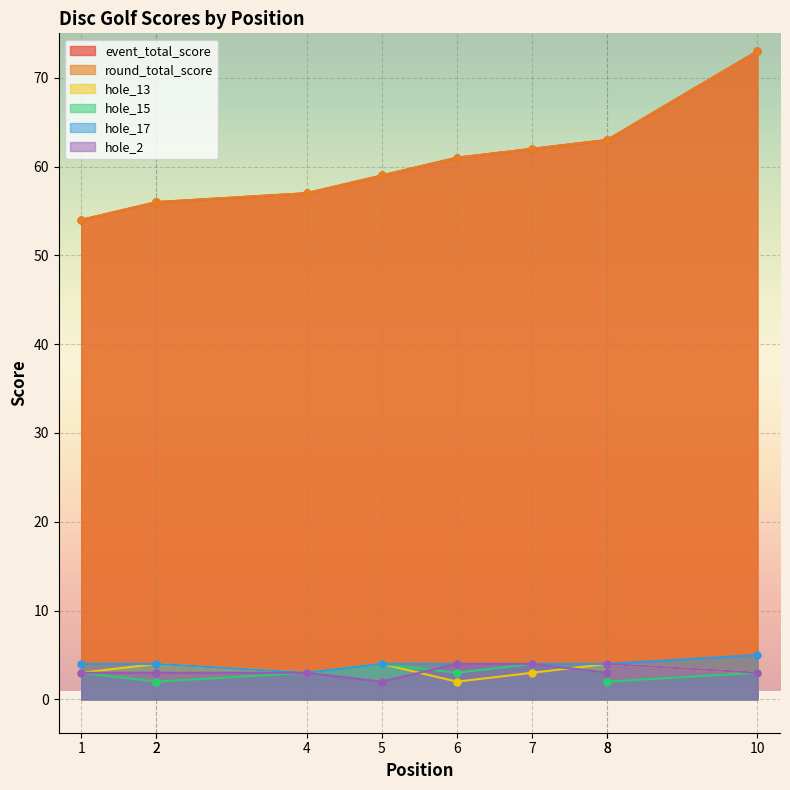

What is the value of the hole_13 point at the 8th from the left?

4